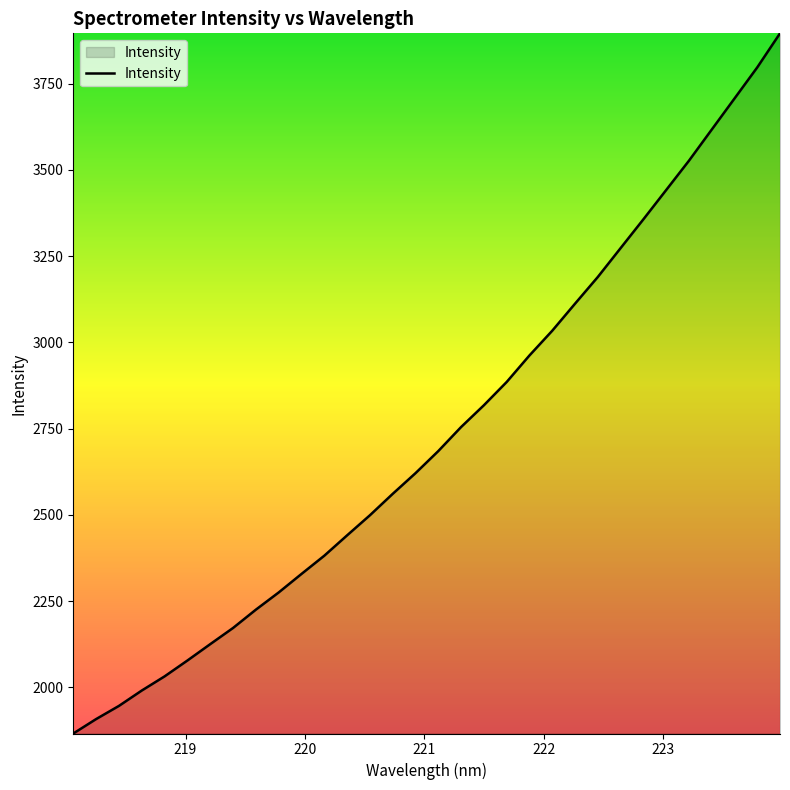

What is the difference between the maximum and minimum values?

2029.5